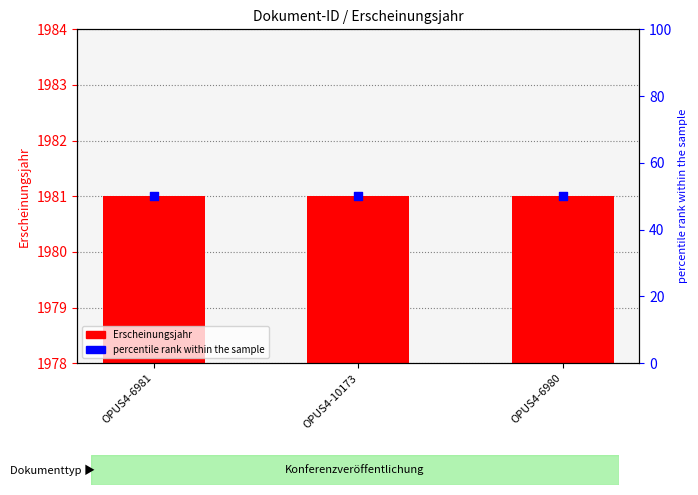

Which series has the largest Y range (max minus min)?

Erscheinungsjahr